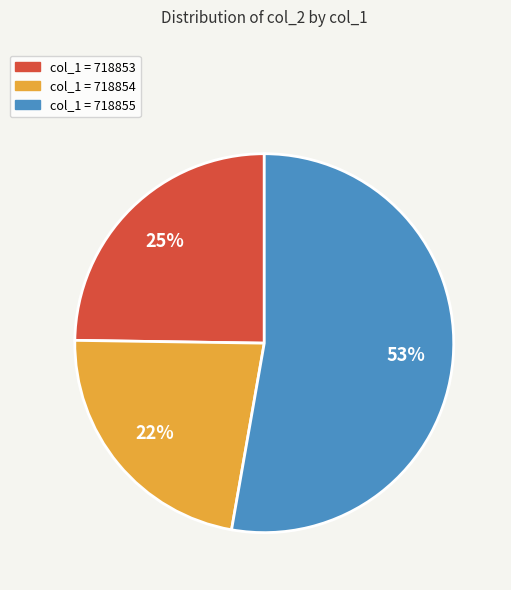

To the nearest percent, what is the average slice percentage?

33%